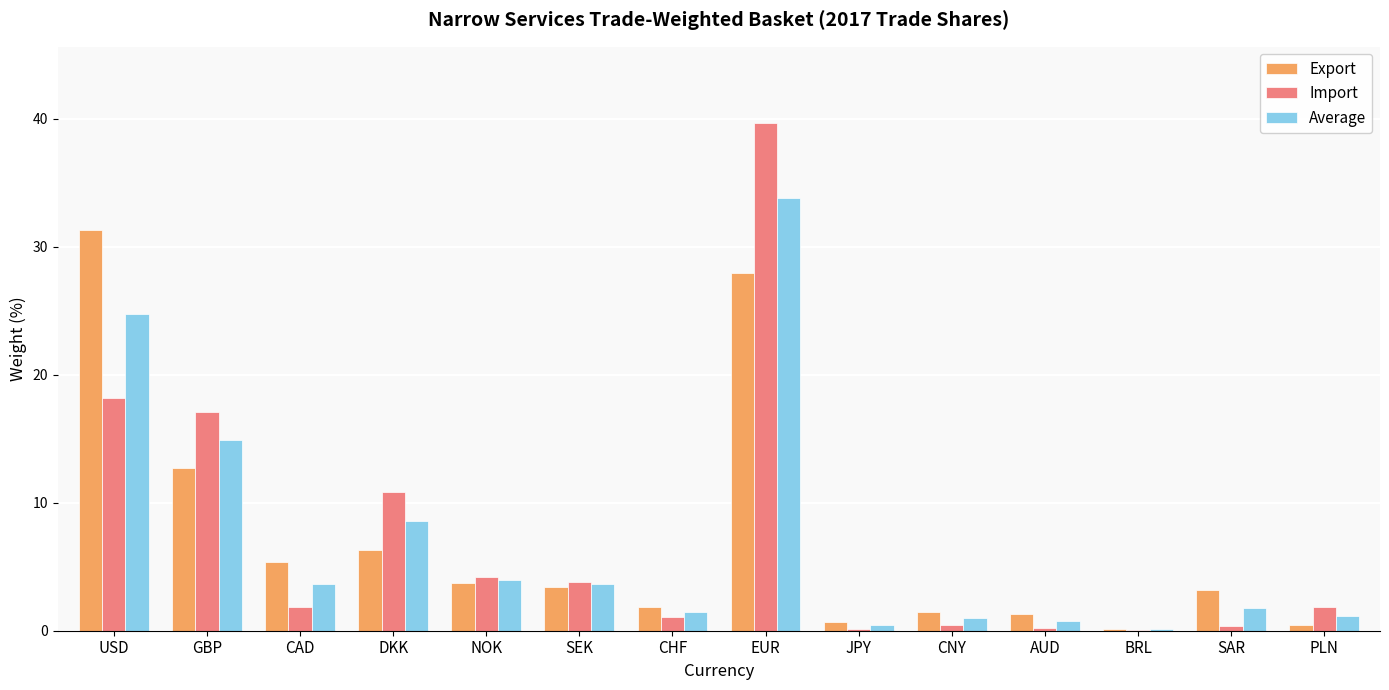

What is the total value across all series at NOK?

11.8